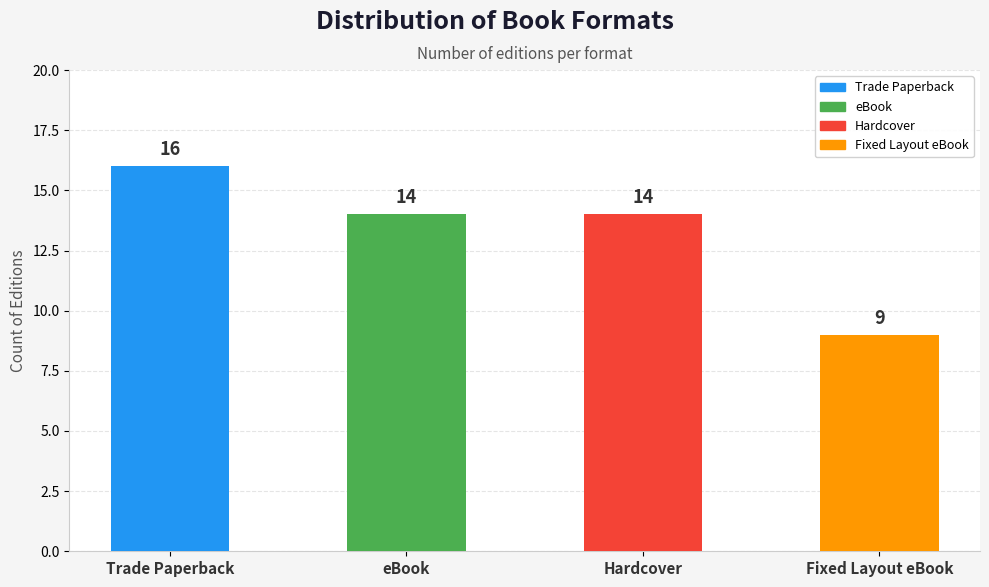

What is the minimum value shown in the chart?

9